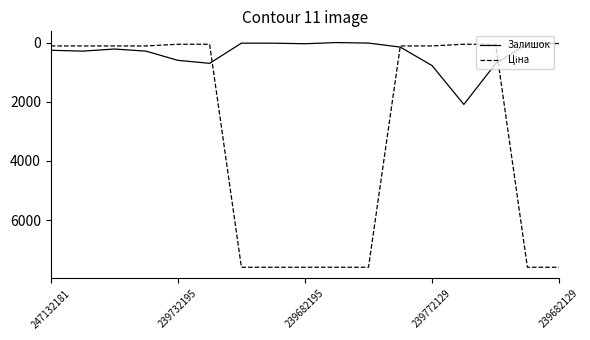

What is the greatest value displayed?

7596.5